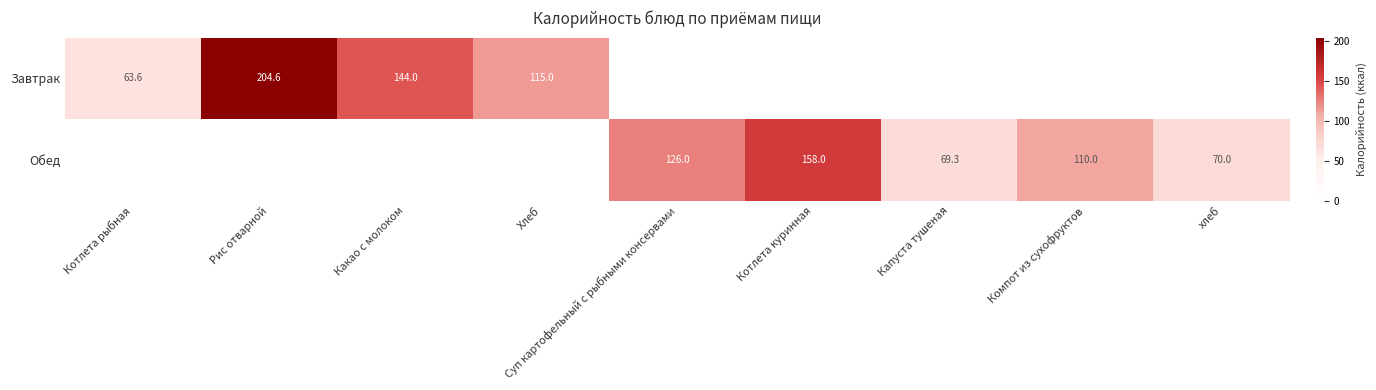

True or false: Завтрак has a value of 144.0 at Какао с молоком.

True